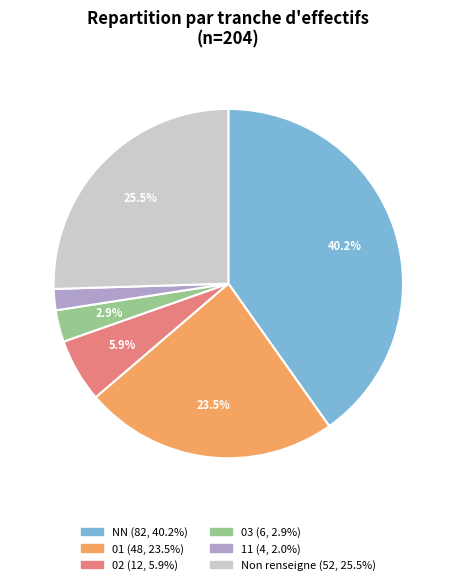

Is there any slice that represents more than half of the pie?

No